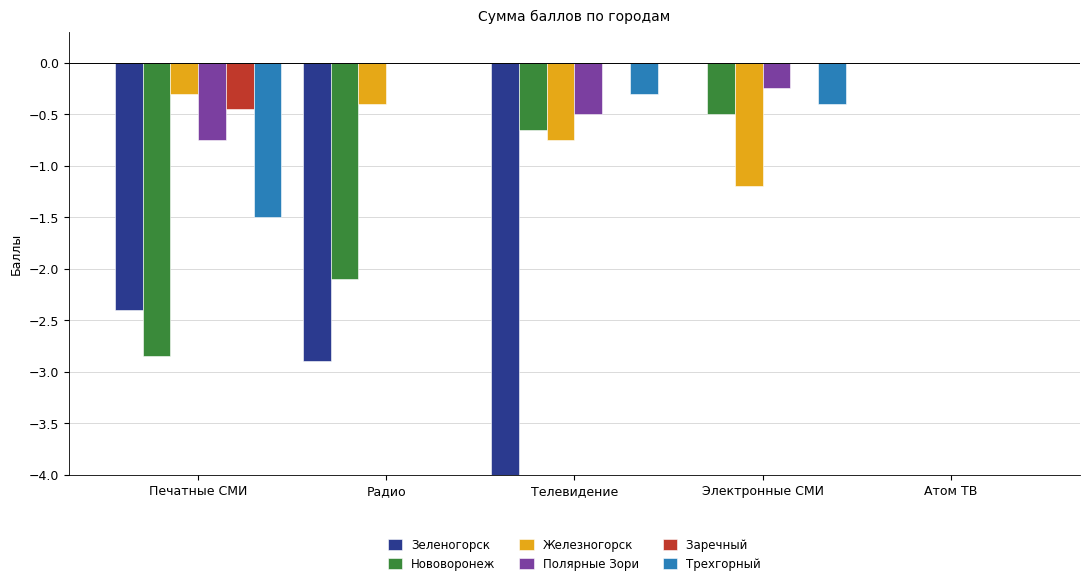

Count the number of data series in this chart.

6